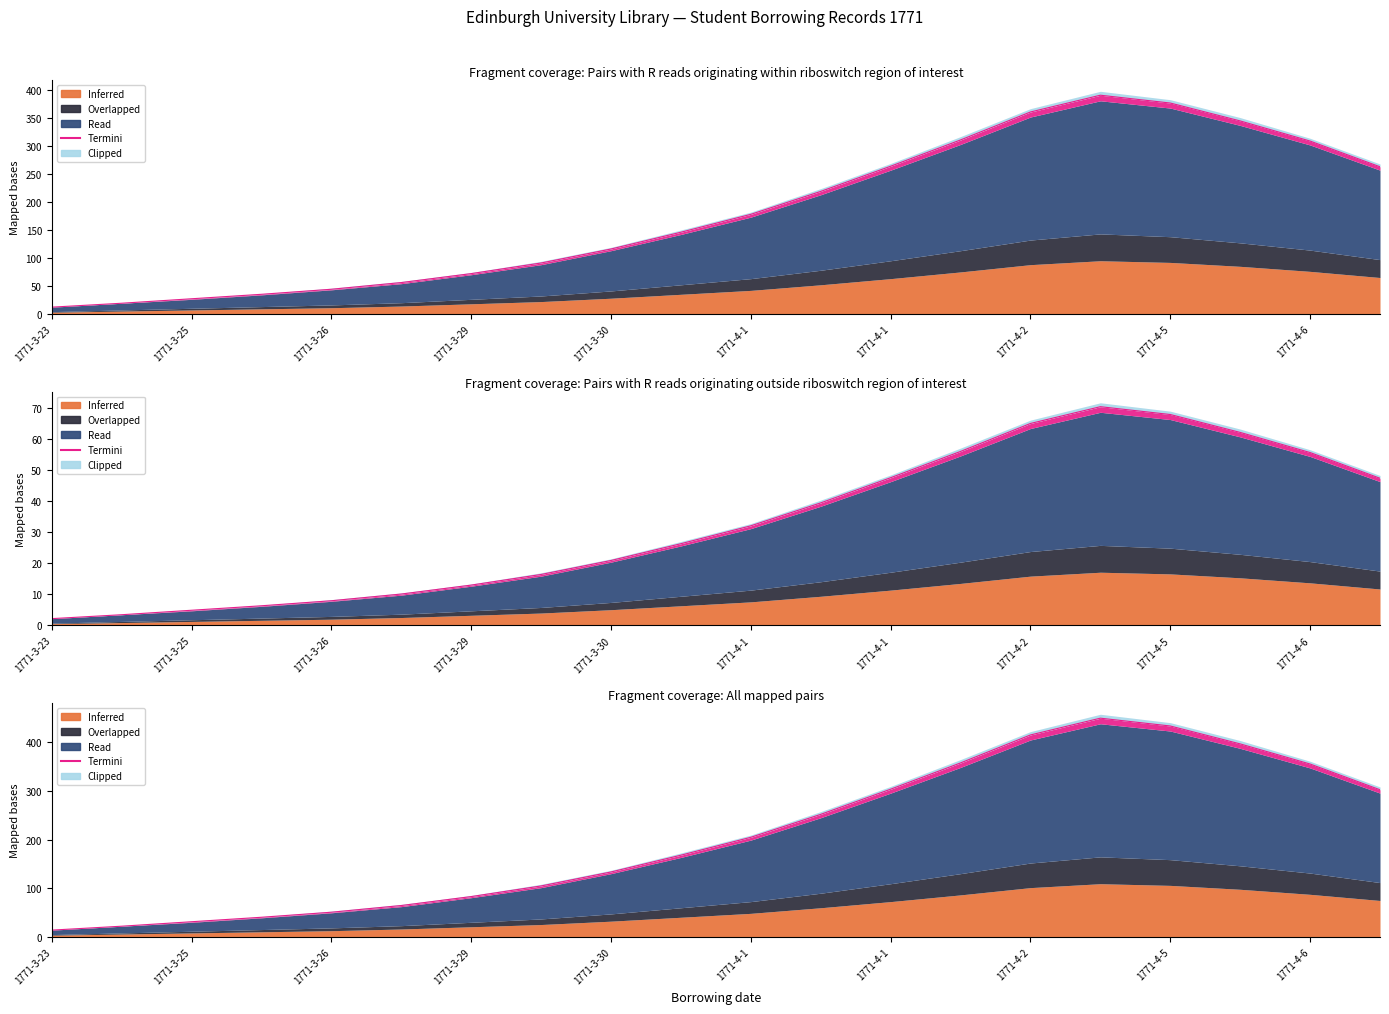

How many interior local peaks does the Read series have?

1